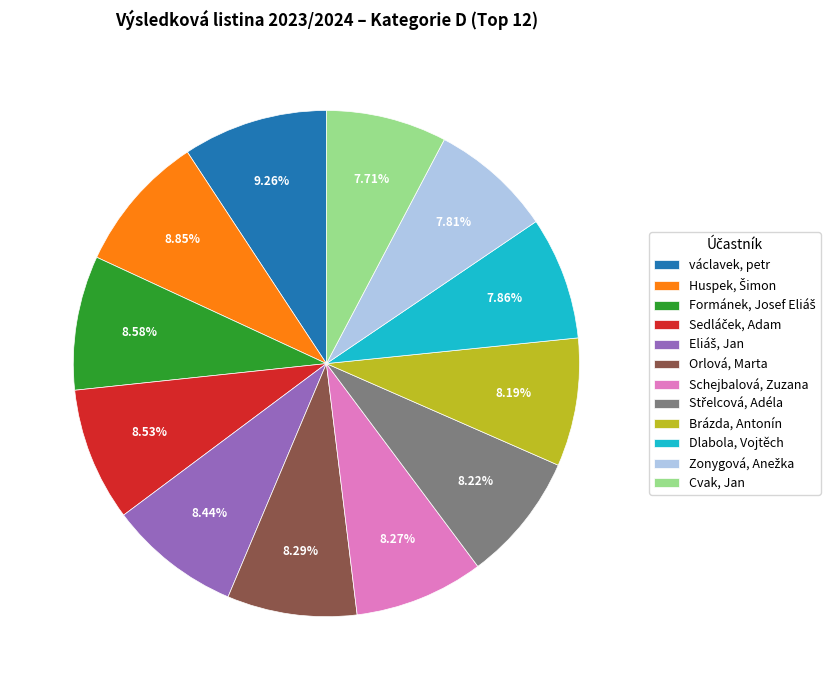

What is the ratio of the value at Cvak, Jan to the value at Orlová, Marta?

0.9